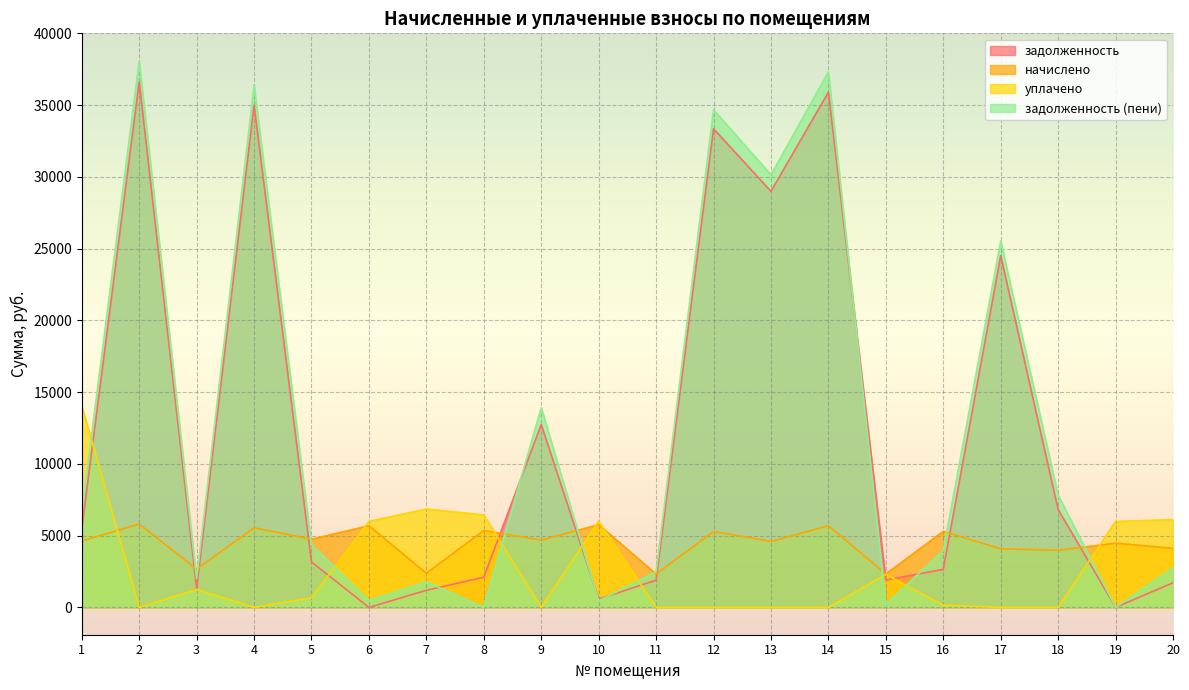

What are all the series names shown in the legend?

задолженность, начислено, уплачено, задолженность (пени)